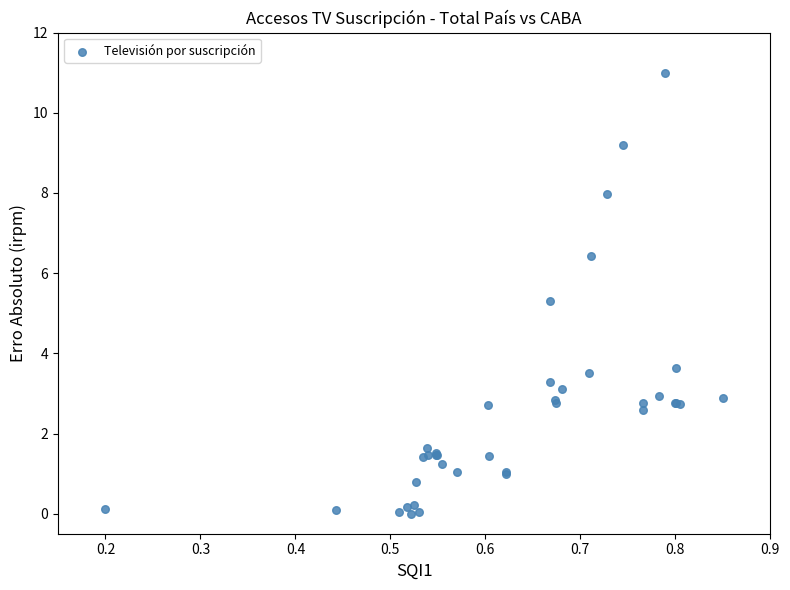

What Y value in the scatter plot is closest to 5?

5.3